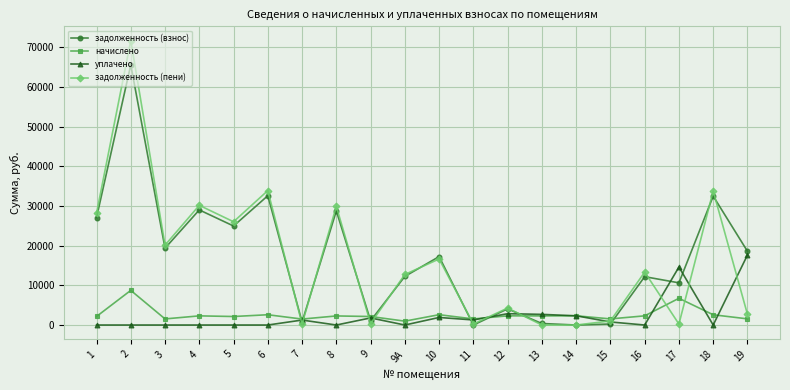

What is the difference between the maximum and minimum values in the уплачено series?

17639.9